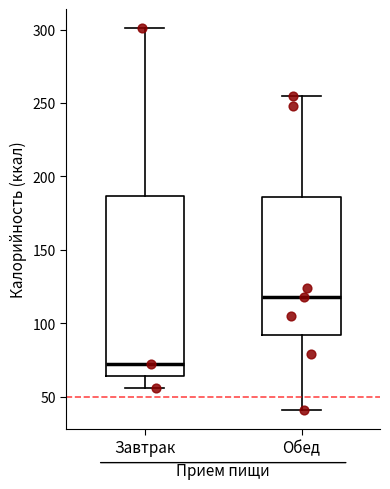

Where is the upper edge of the box for Завтрак on the y-axis? The values are not printed on the chart, so give them approximately, as read against the axis.

185